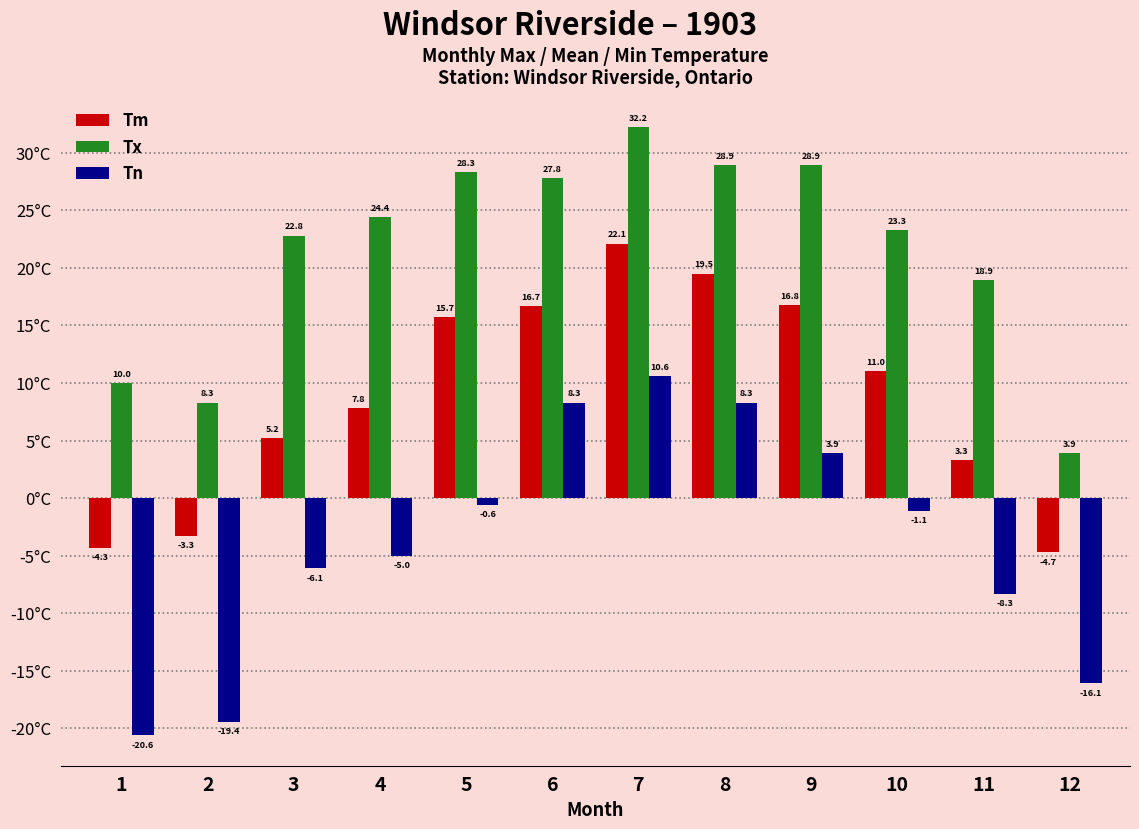

The Tx series shows 32.1 at 4. True or false?

False